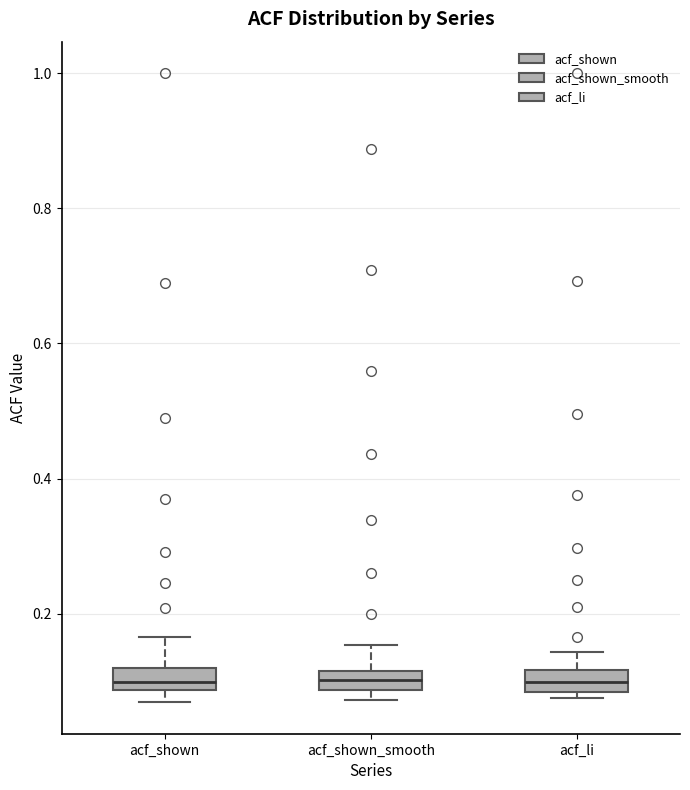

Where is the lower edge of the box for acf_shown on the y-axis? The values are not printed on the chart, so give them approximately, as read against the axis.

0.08